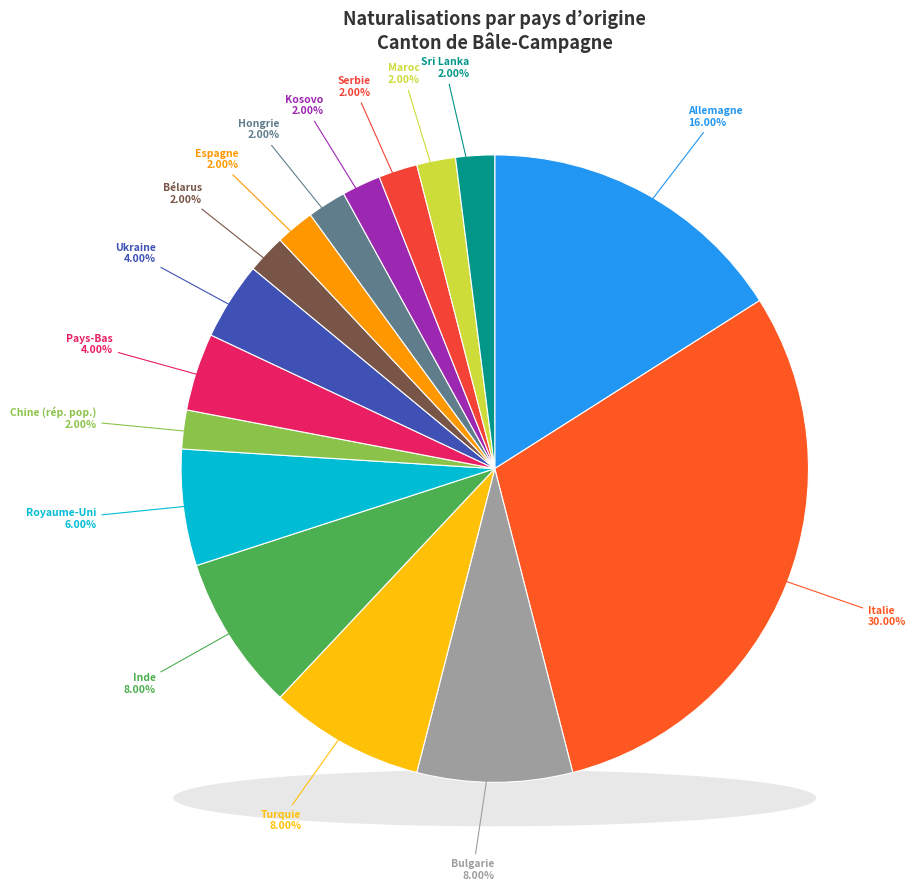

Does any single category account for the majority?

No